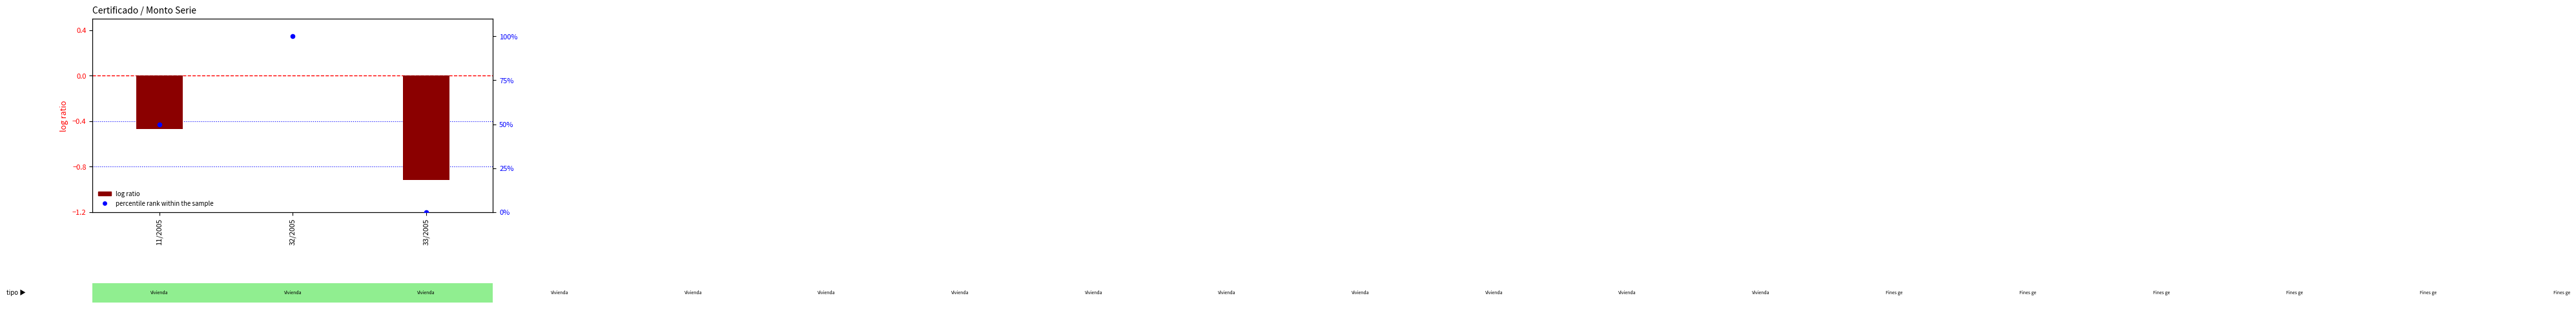

Which series has the widest spread of Y values?

percentile rank within the sample